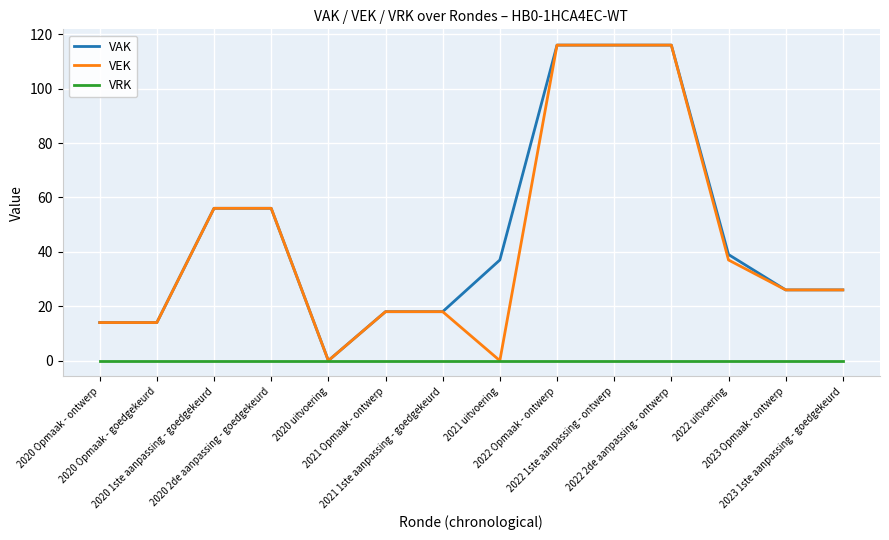

Reading right to left, transcribe all the data shown in this chart.

VAK: 26	26	39	116	116	116	37	18	18	0	56	56	14	14
VEK: 26	26	37	116	116	116	0	18	18	0	56	56	14	14
VRK: 0	0	0	0	0	0	0	0	0	0	0	0	0	0